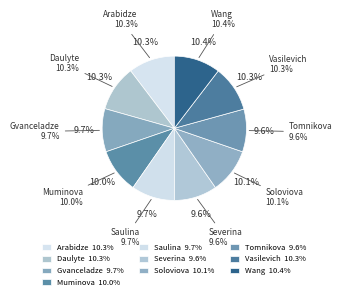

Is it true that Vasilevich is 10% of the pie?

True